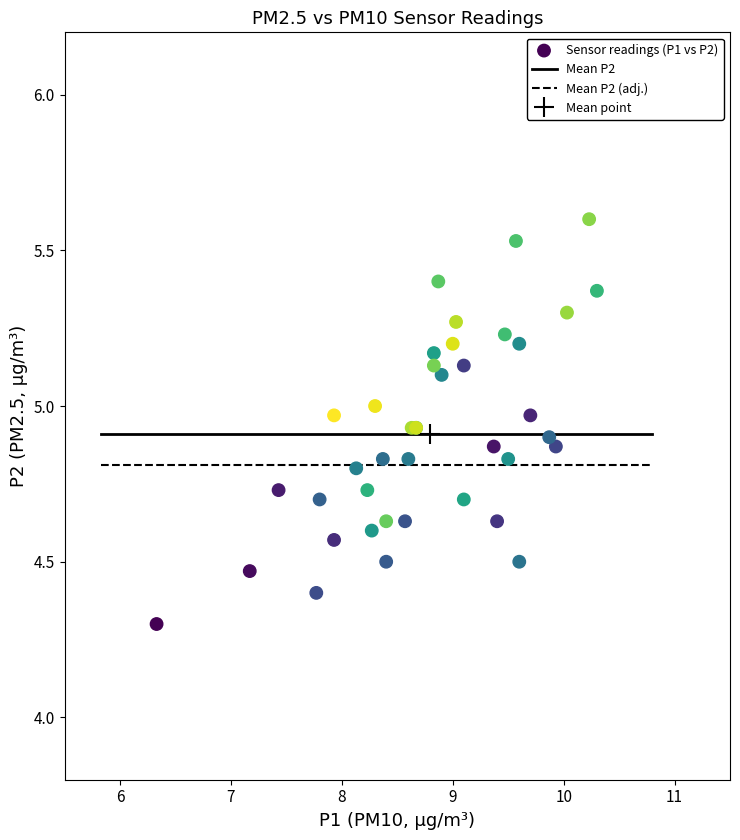

What Y value in the scatter plot is closest to 4?

4.3